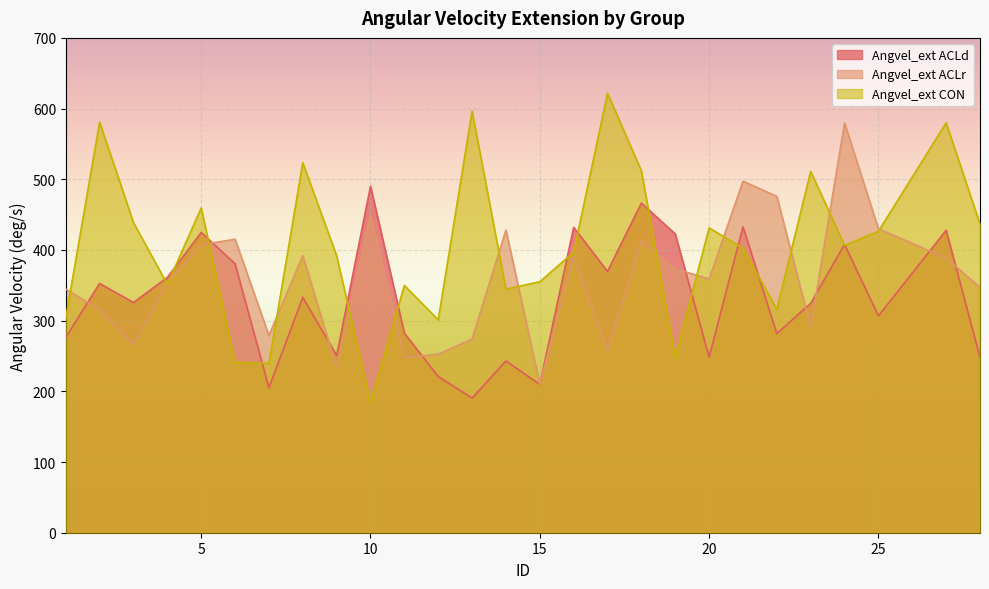

Reading right to left, what are all the values shown in this chart?

Angvel_ext ACLd: 248.3	427.8	306.7	407.8	324.5	281.7	432.6	248.5	422.6	466.3	369.6	432.0	209.7	243.0	190.4	221.0	282.3	490.0	250.7	333.0	205.1	380.5	424.7	361.0	325.7	352.6	276.3
Angvel_ext ACLr: 347.1	388.5	430.0	579.6	290.5	475.8	497.3	358.9	373.3	412.9	258.0	390.0	210.1	428.2	274.0	252.5	247.8	449.0	233.2	392.0	279.1	415.2	407.2	354.1	265.8	315.8	344.6
Angvel_ext CON: 436.6	579.9	426.5	406.4	511.2	316.1	402.6	431.2	247.8	511.7	621.8	396.8	355.0	344.5	596.7	301.1	349.8	184.2	391.8	523.4	239.4	241.2	459.5	351.4	438.7	581.0	303.7